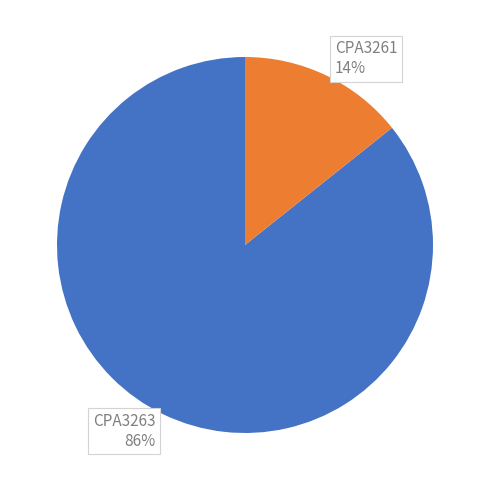

Rank the categories by value from lowest to highest.

CPA3261, CPA3263